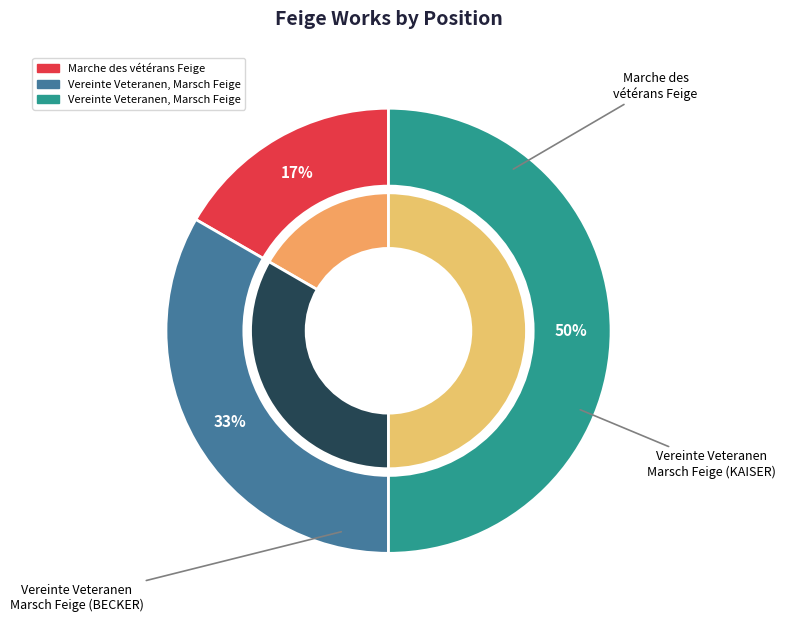

Between Vereinte Veteranen, Marsch Feige and Marche des vétérans Feige, which is larger?

Vereinte Veteranen, Marsch Feige